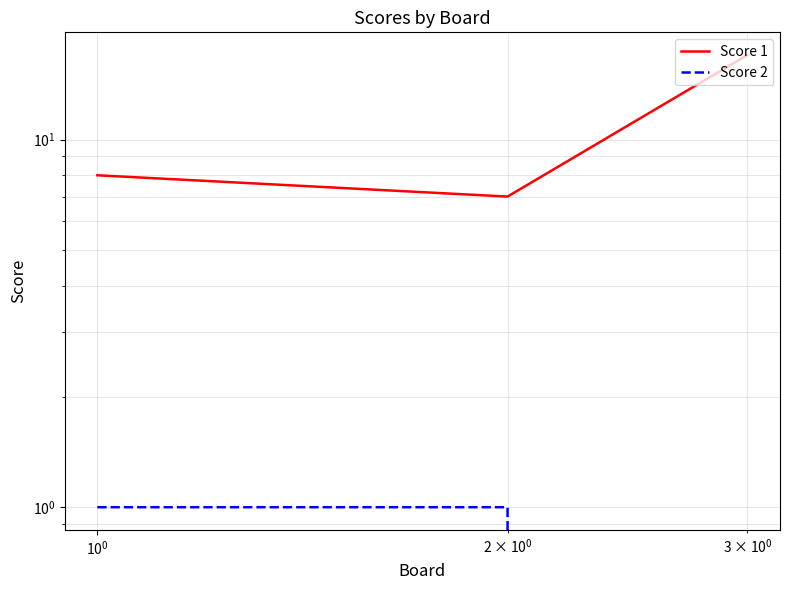

Rank the series by their maximum value, from highest to lowest.

Score 1, Score 2